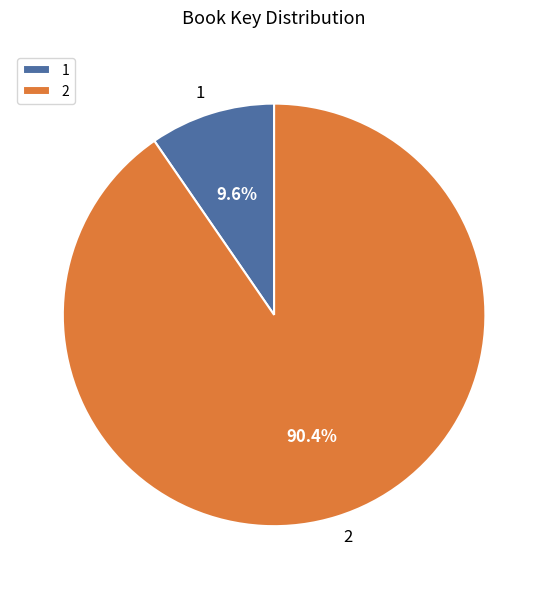

Is there any slice that represents more than half of the pie?

Yes